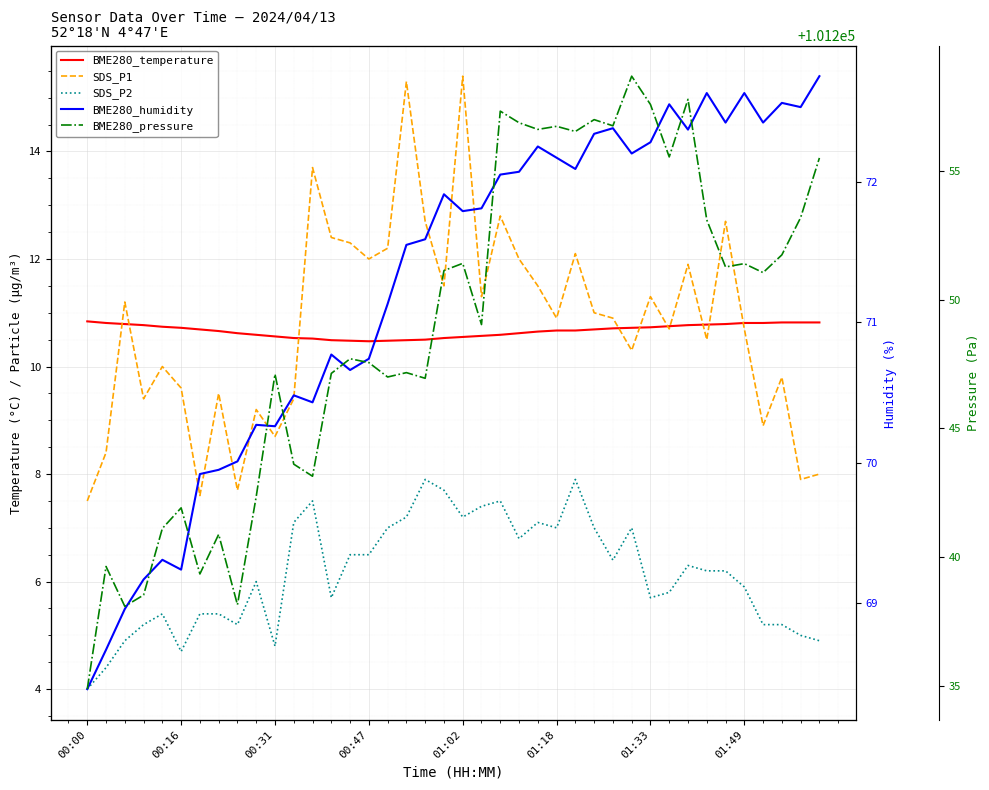

List the series in order of their peak value, highest first.

BME280_pressure, BME280_humidity, SDS_P1, BME280_temperature, SDS_P2